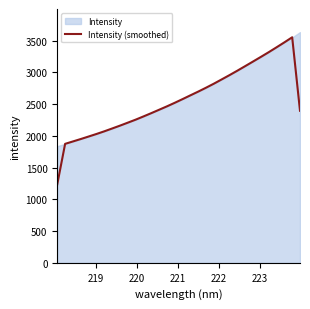

What is the maximum value for Intensity (smoothed)?

3554.2